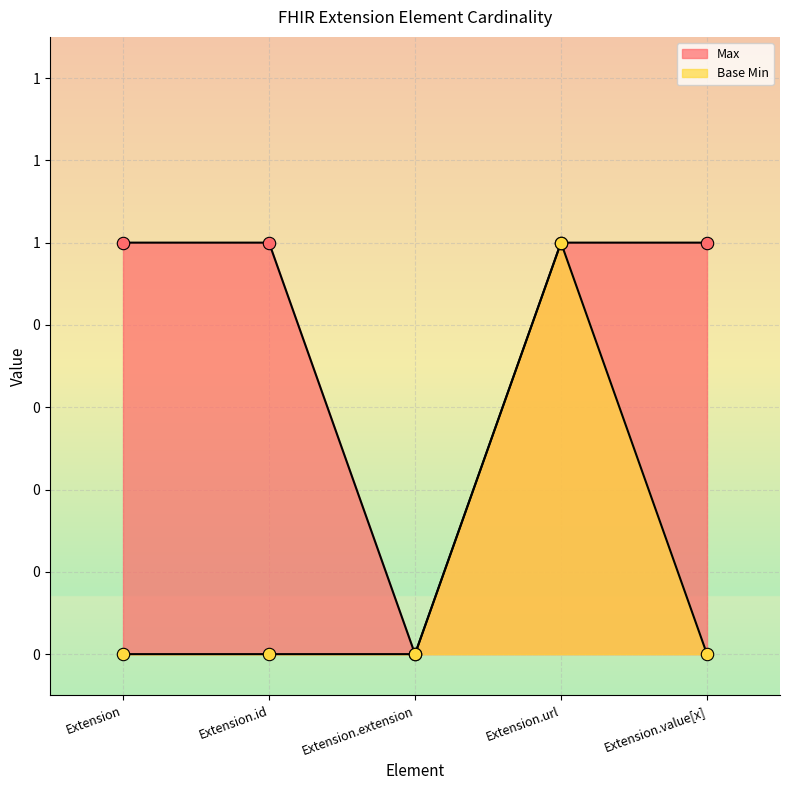

Which series contains the lowest Y value?

Max